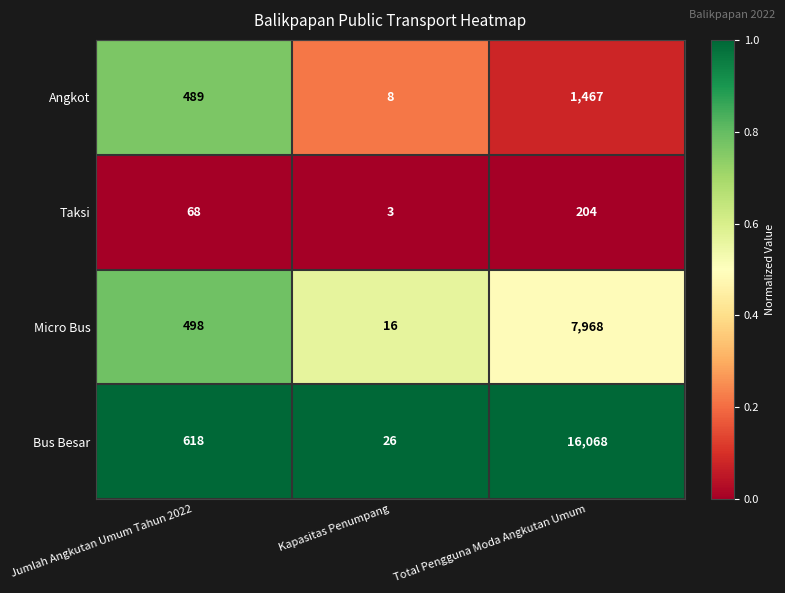

Rank the series by their maximum value, from lowest to highest.

Taksi, Angkot, Micro Bus, Bus Besar